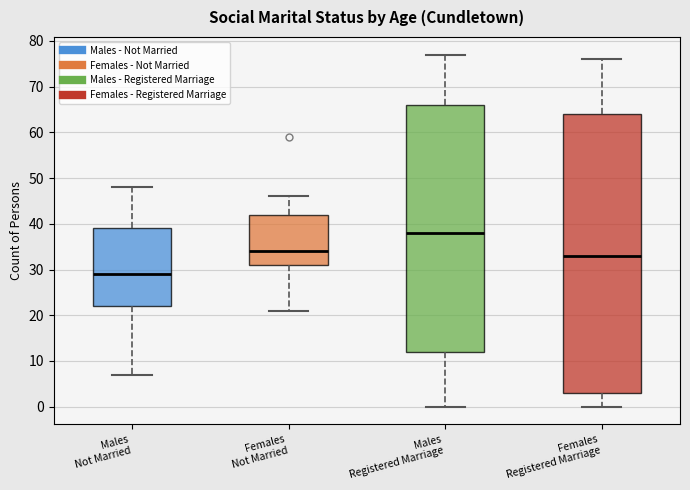

Reading left to right, transcribe this box plot: for each box, give where its median line is, the range the box spans, and where its two whiskers end, as read against the y-axis. The values are not printed on the chart, so give them approximately, as read against the axis.

Males Not Married: median 29, box 22 to 39, whiskers 7 to 48
Females Not Married: median 34, box 31 to 42, whiskers 21 to 46
Males Registered Marriage: median 38, box 12 to 66, whiskers 0 to 77
Females Registered Marriage: median 33, box 3 to 64, whiskers 0 to 76